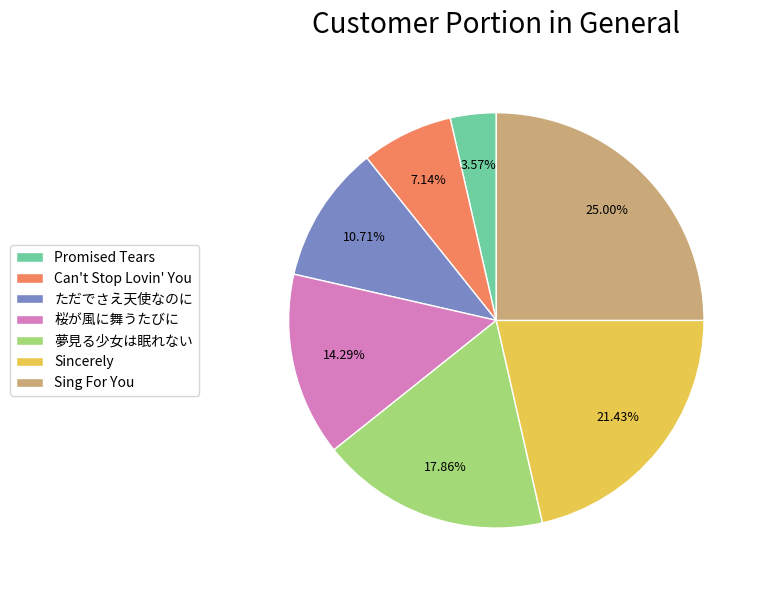

Between ただでさえ天使なのに and Promised Tears, which is larger?

ただでさえ天使なのに